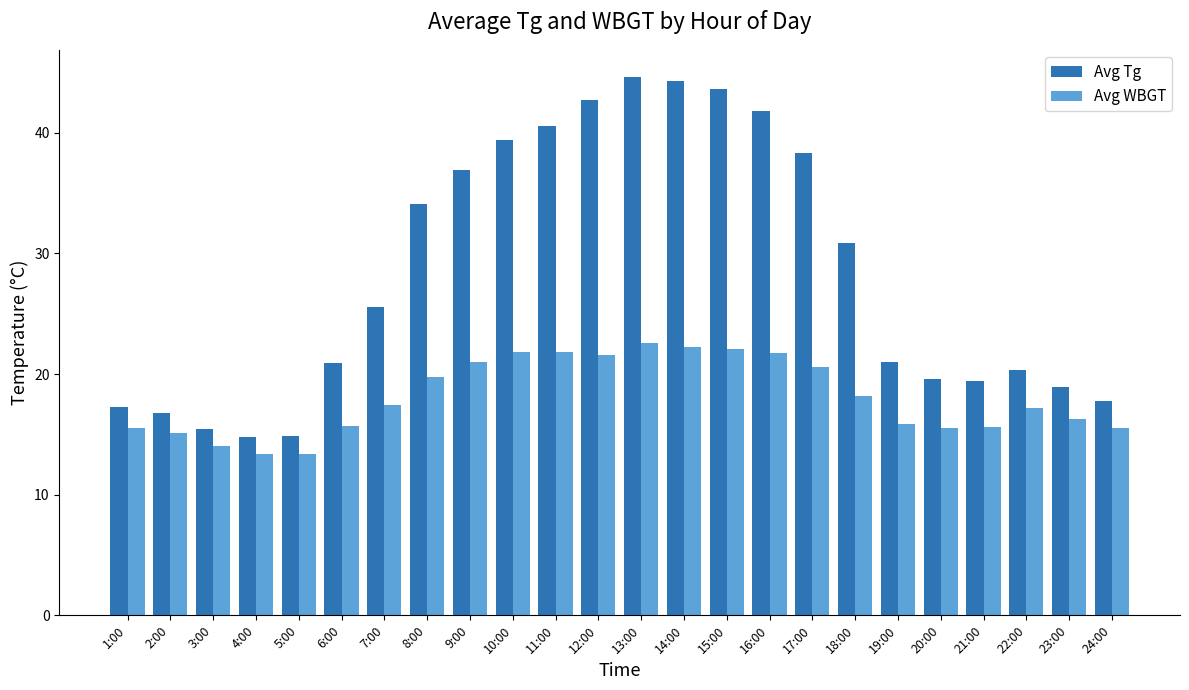

At how many categories does at least one series exceed 27?

11